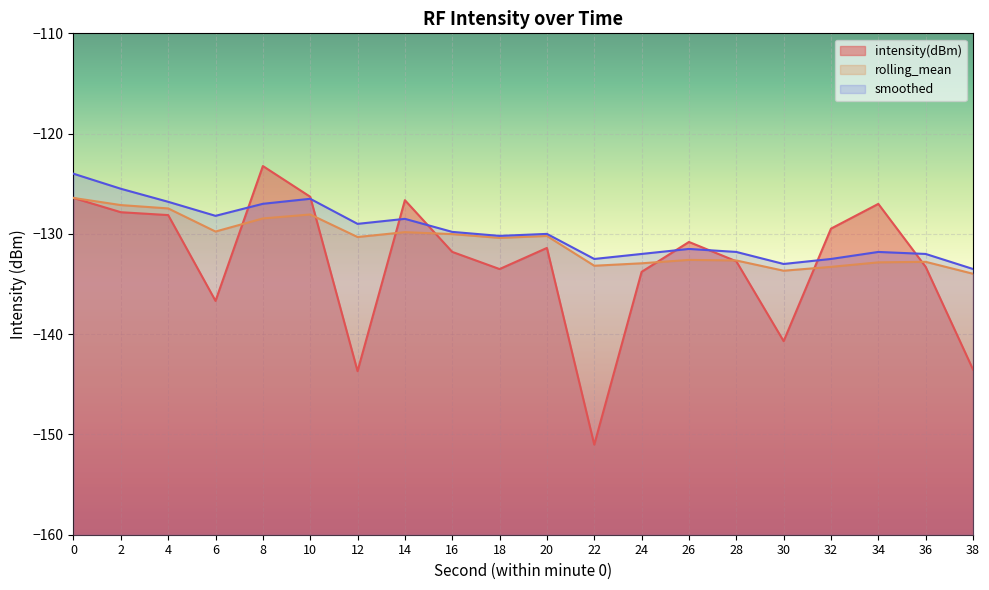

Rank the series at 12 from highest to lowest value.

smoothed, rolling_mean, intensity(dBm)